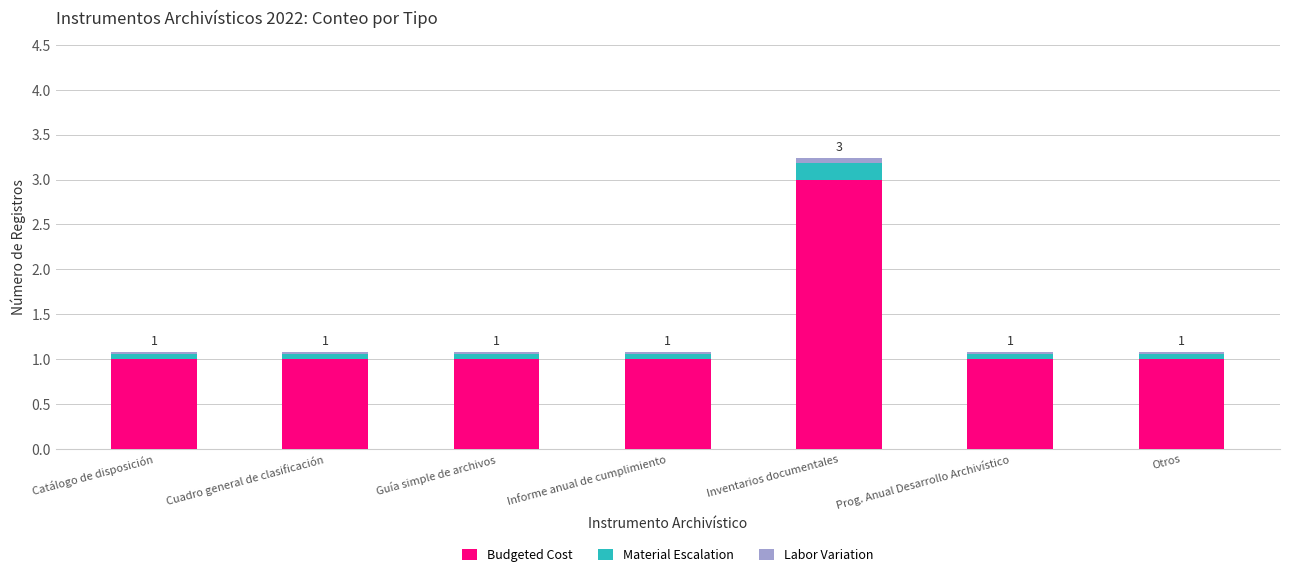

Does the chart contain stacked bars?

Yes